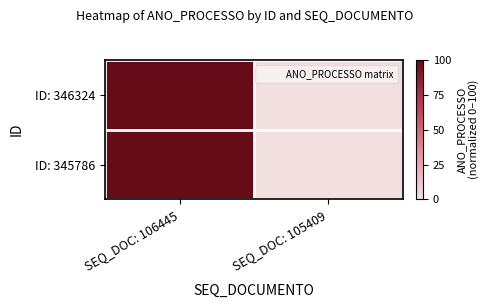

Reading left to right, transcribe all the data shown in this chart.

ID: 346324: SEQ_DOC: 106445=100	SEQ_DOC: 105409=0
ID: 345786: SEQ_DOC: 106445=100	SEQ_DOC: 105409=0